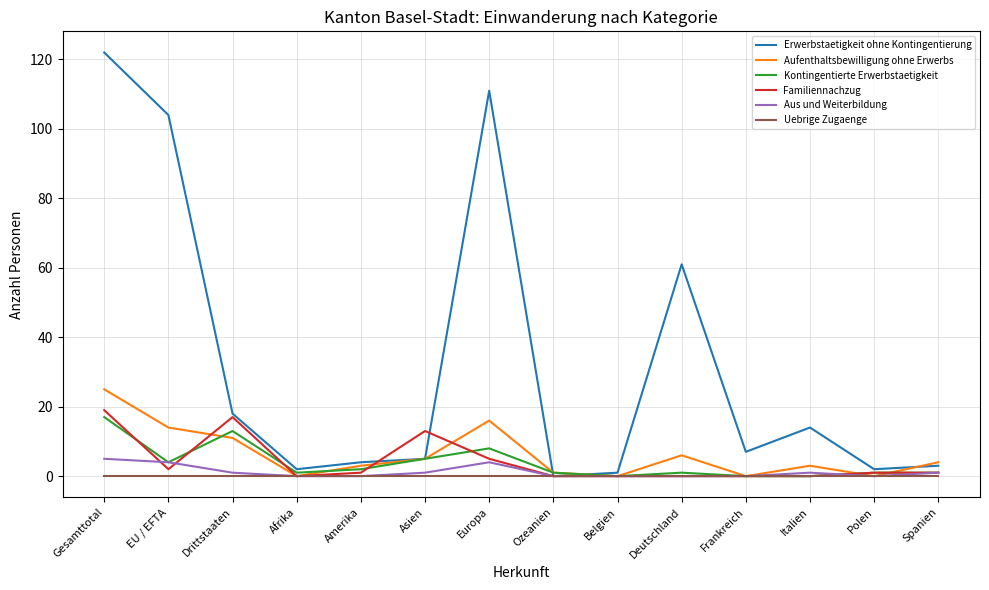

At which category is the sum across all series the highest?

Gesamttotal